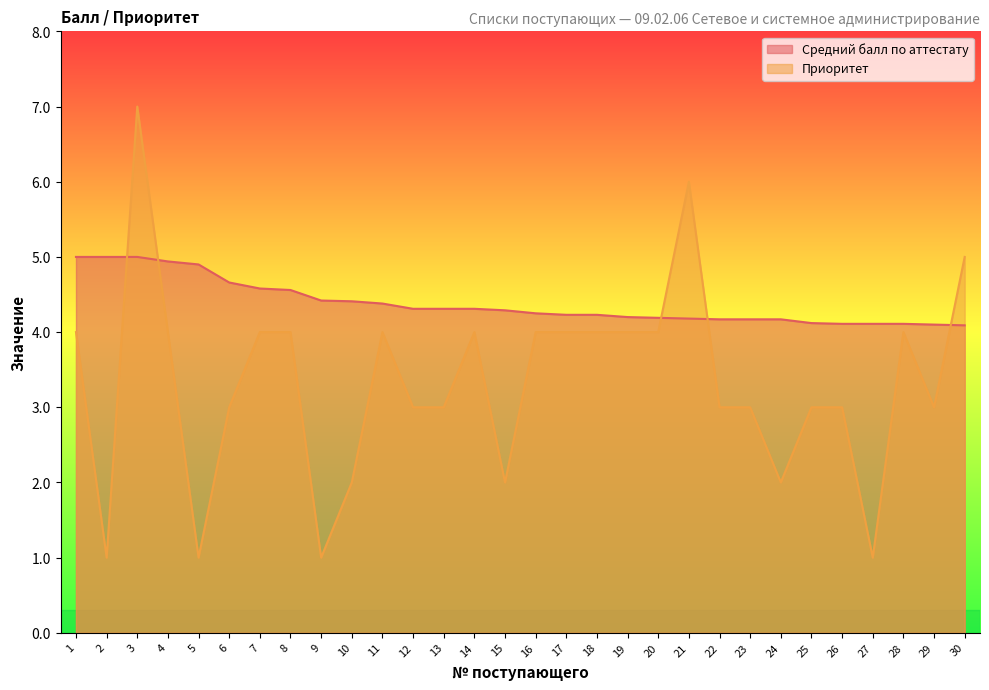

Rank the categories by Приоритет value from highest to lowest.

3, 21, 30, 1, 4, 7, 8, 11, 14, 16, 17, 18, 19, 20, 28, 6, 12, 13, 22, 23, 25, 26, 29, 10, 15, 24, 2, 5, 9, 27